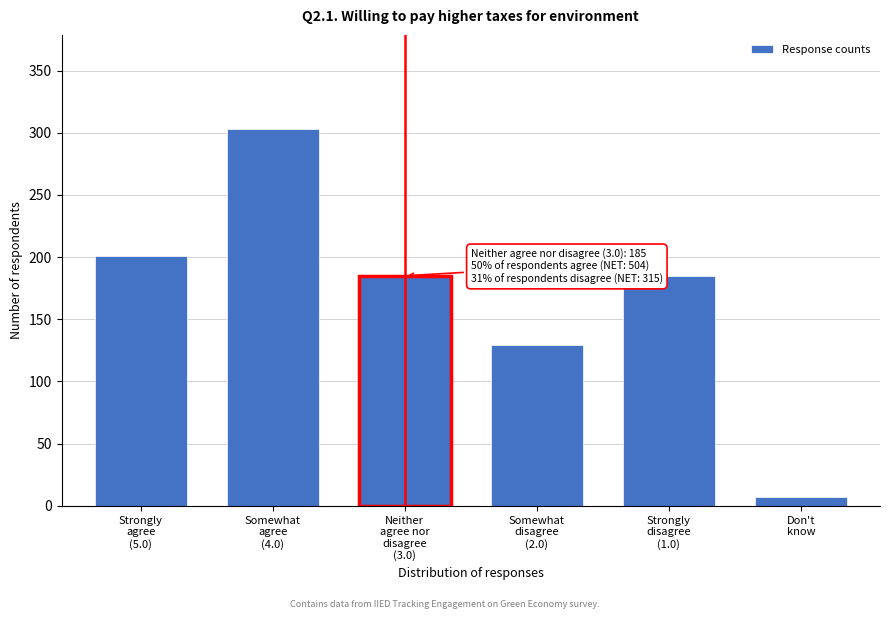

Reading left to right, list all the values displayed in this chart.

201	303	185	129	185	7